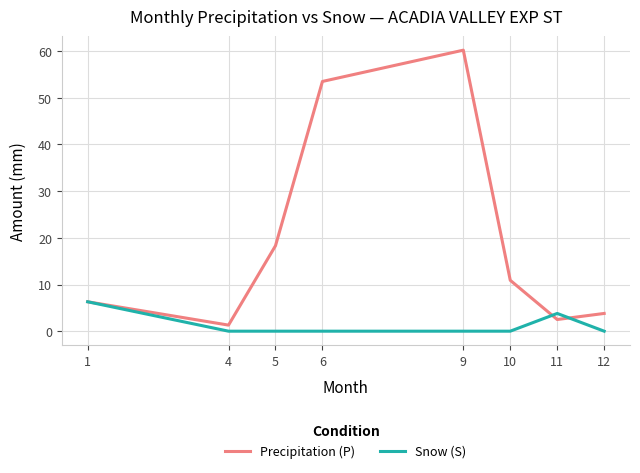

Is it true that Snow (S) equals 0.0 at 6?

True